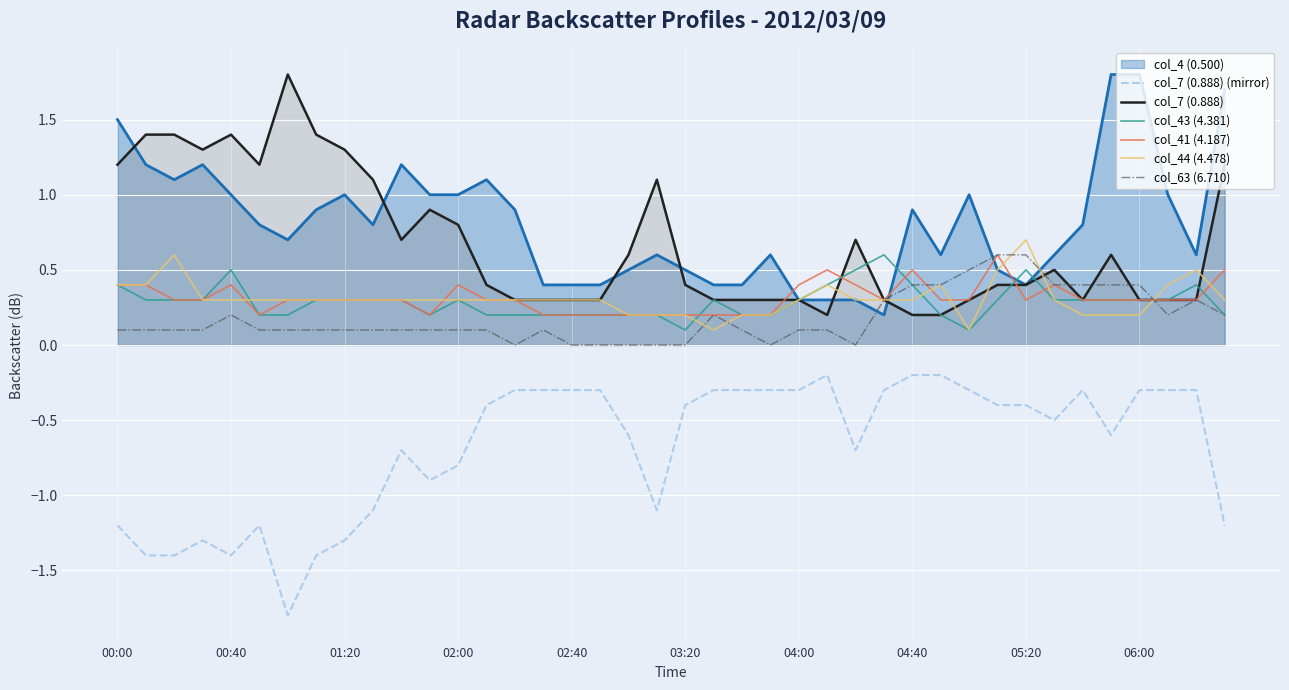

True or false: col_63 (6.710) has a value of 0.4 at 33.

True